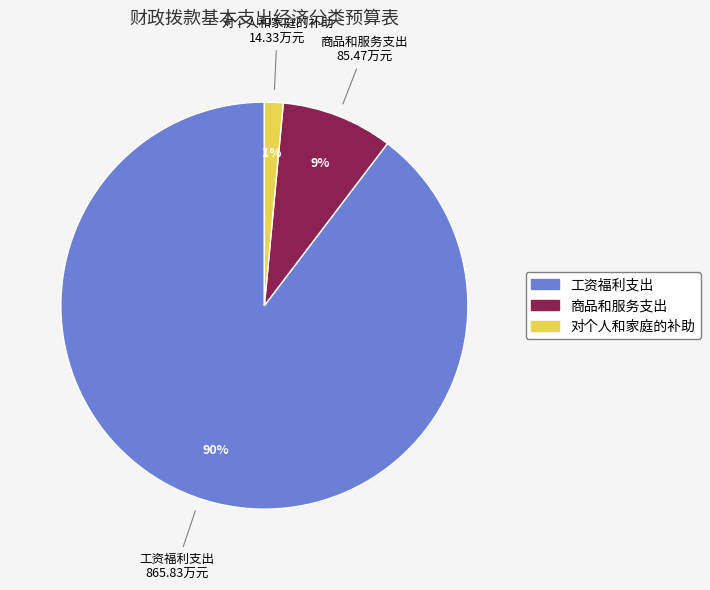

Combined, do 对个人和家庭的补助 and 商品和服务支出 account for over 50%?

No